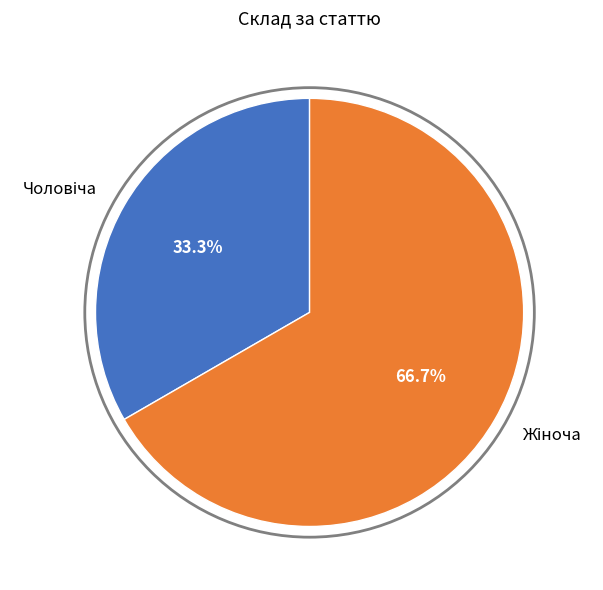

Is there any slice that represents more than half of the pie?

Yes